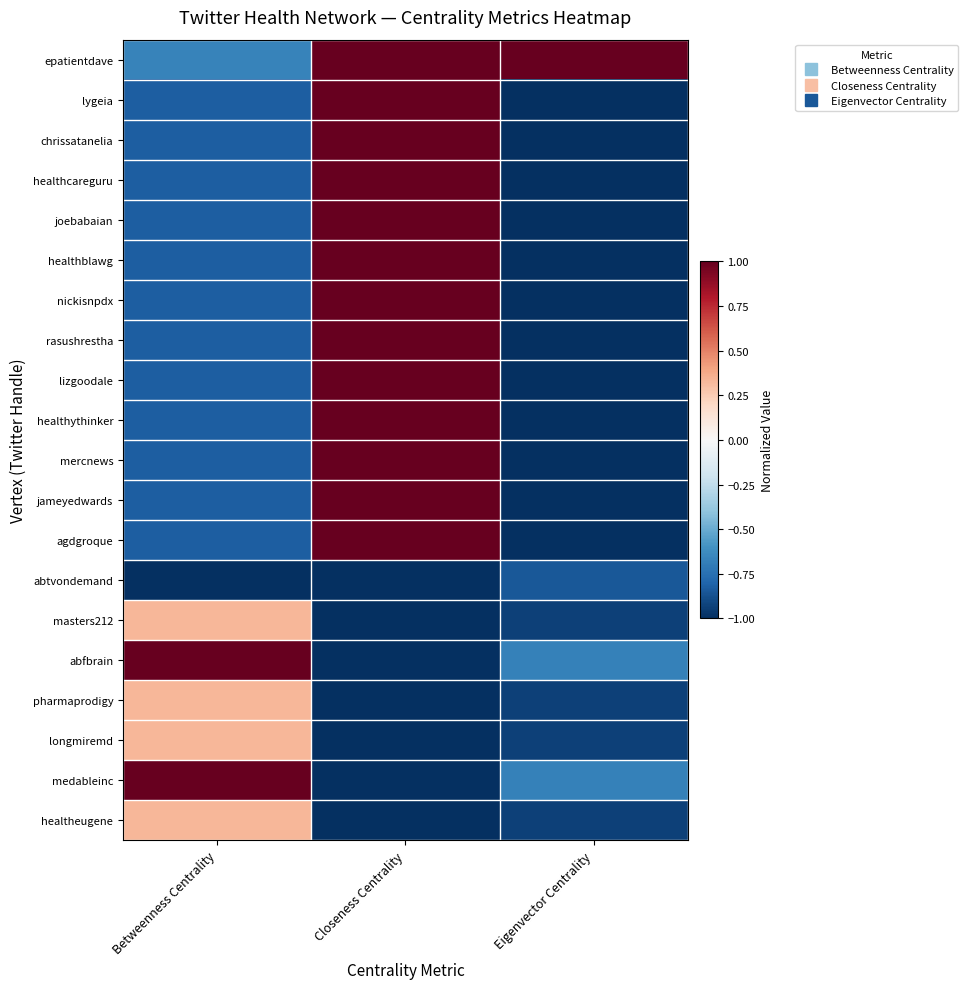

What is the greatest value displayed?

1.0